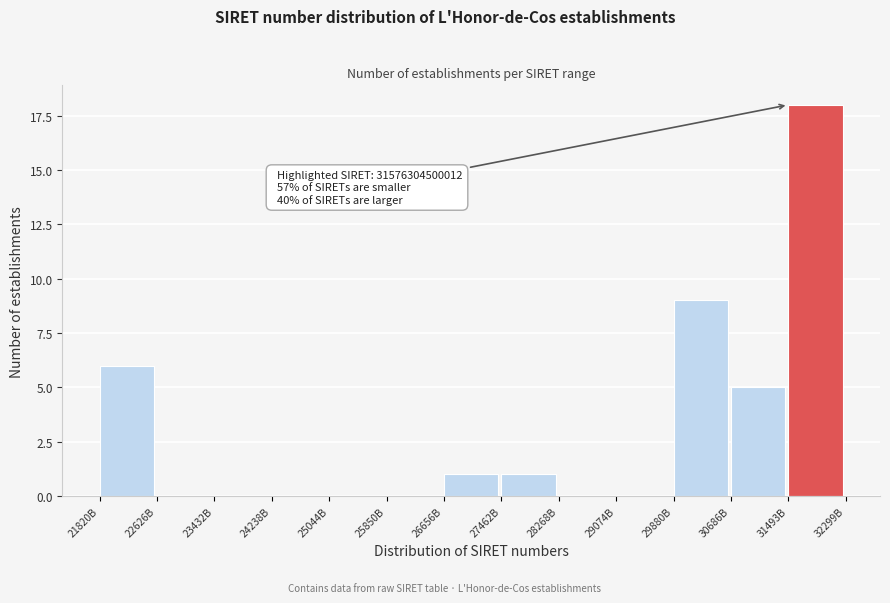

Reading left to right, what are all the values shown in this chart?

21820B=6	22626B=0	23432B=0	24238B=0	25044B=0	25850B=0	26656B=1	27462B=1	28268B=0	29074B=0	29880B=9	30686B=5	31493B=18